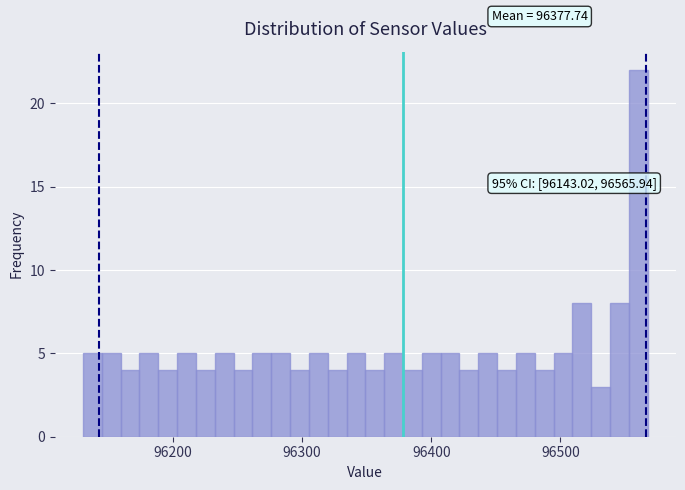

Around what value on the x-axis is the tallest bar? Give the approximate position of its centre, as read against the axis.

96560